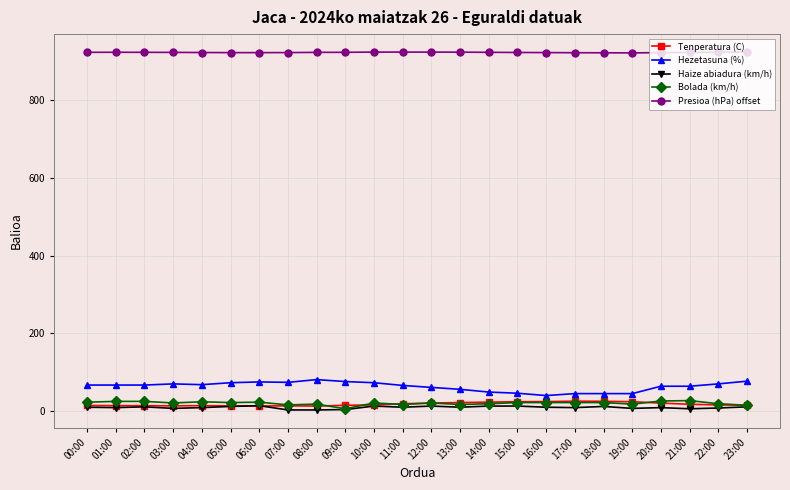

Is it true that Bolada (km/h) equals 26.0 at 20:00?

True